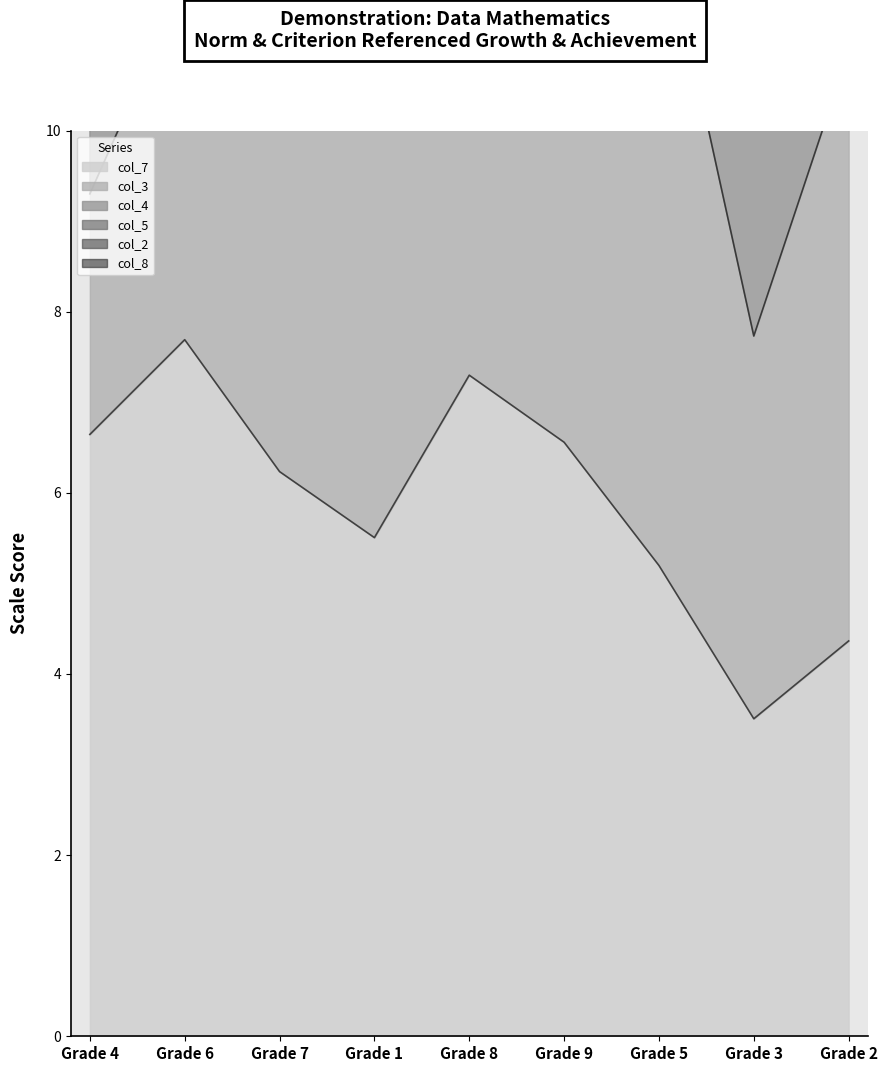

How many data points does each series have?

9